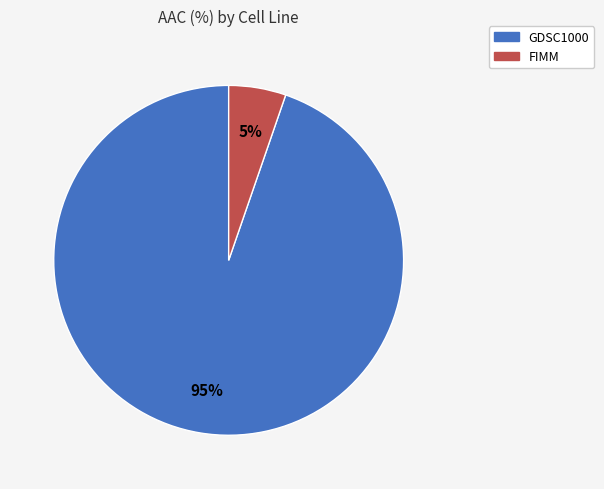

Do GDSC1000 and FIMM together represent more than half of the pie?

Yes